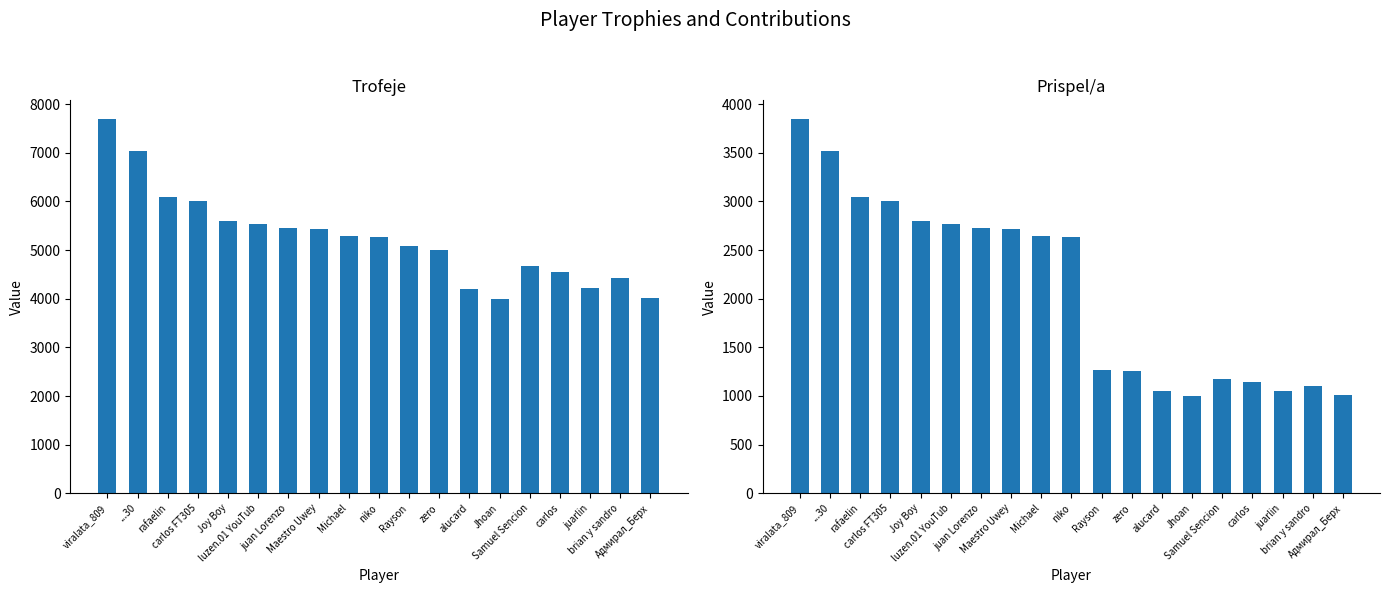

Which category has the highest value across all series?

viralata_809